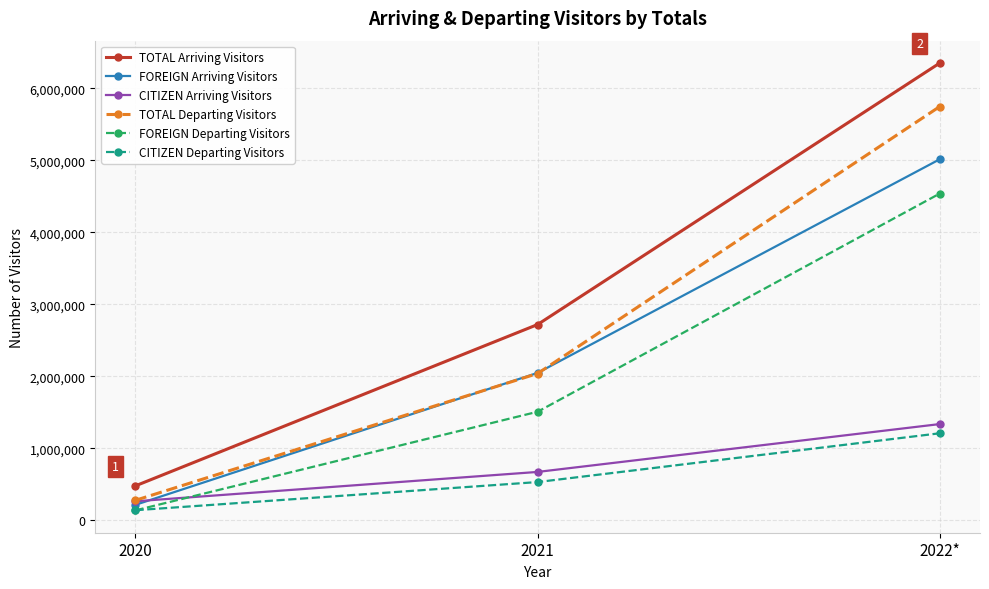

What is the total value across all series at 2020?

1512364